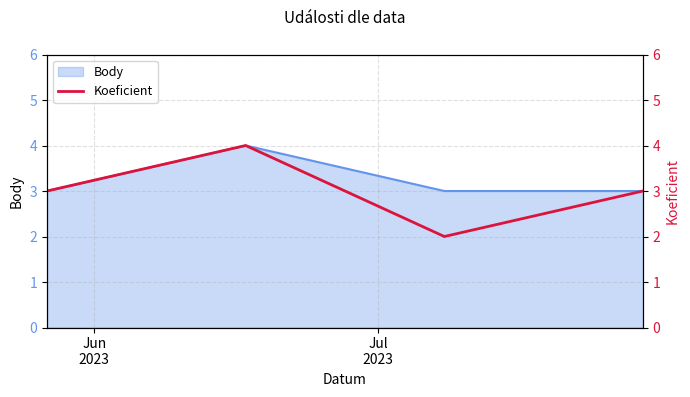

What is the highest value of the Body series?

4